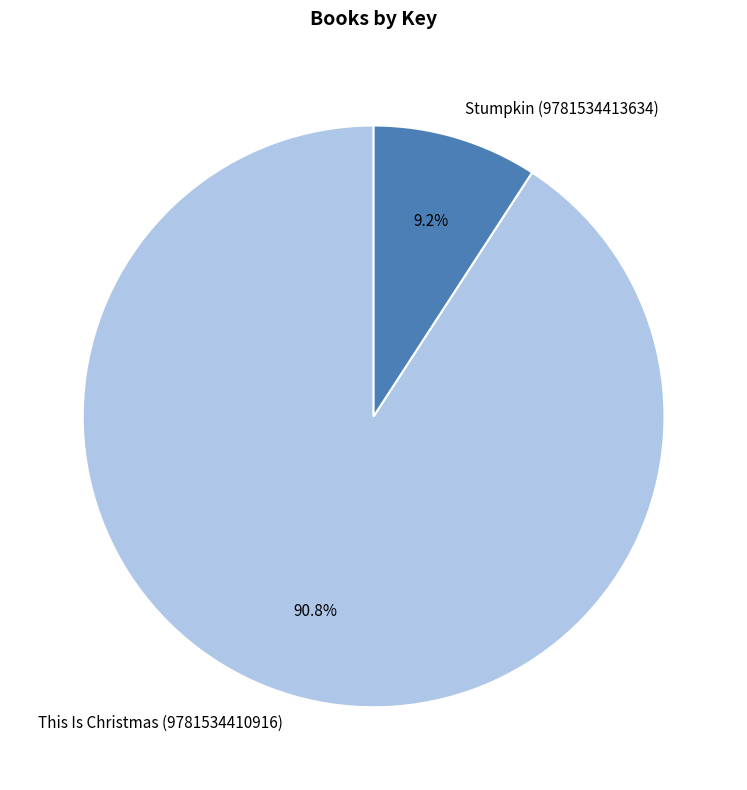

How many segments does this pie chart have?

2